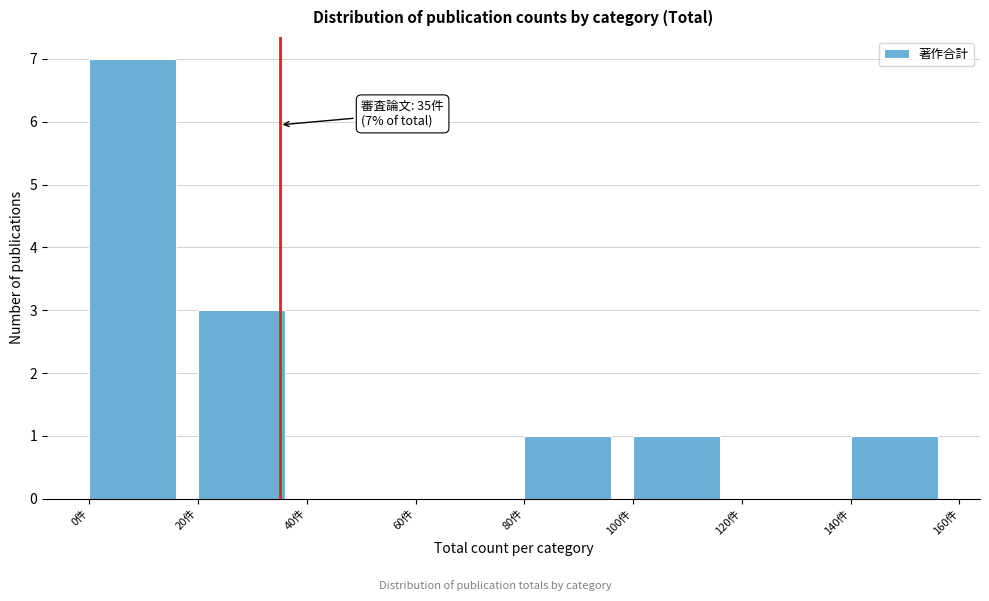

Over which range of the x-axis is the bar tallest?

0 to 20